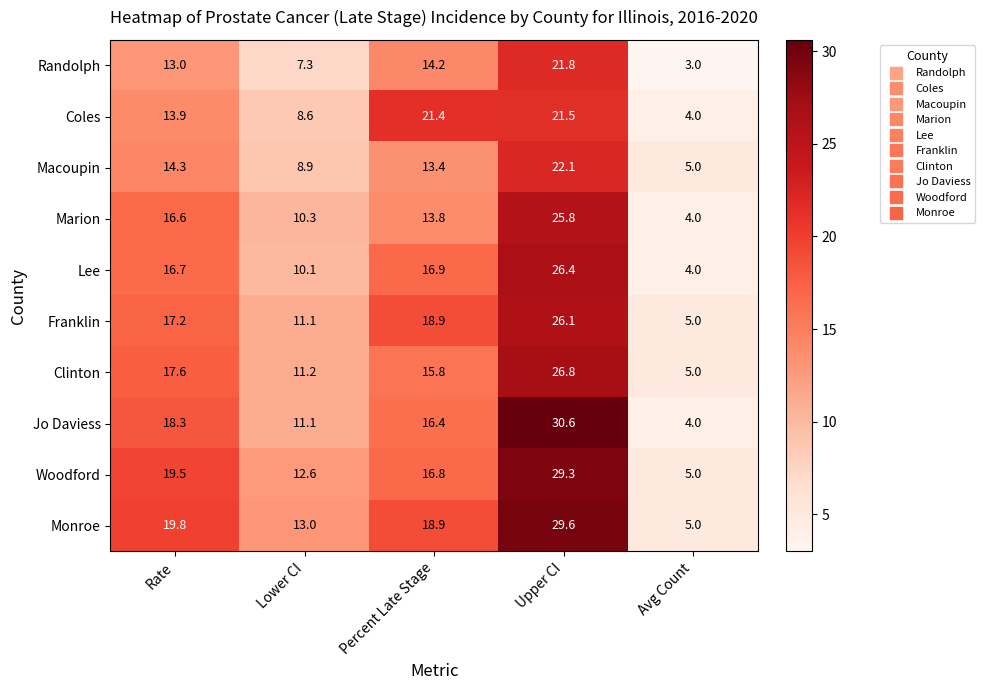

Which series has the largest range (max minus min)?

Jo Daviess